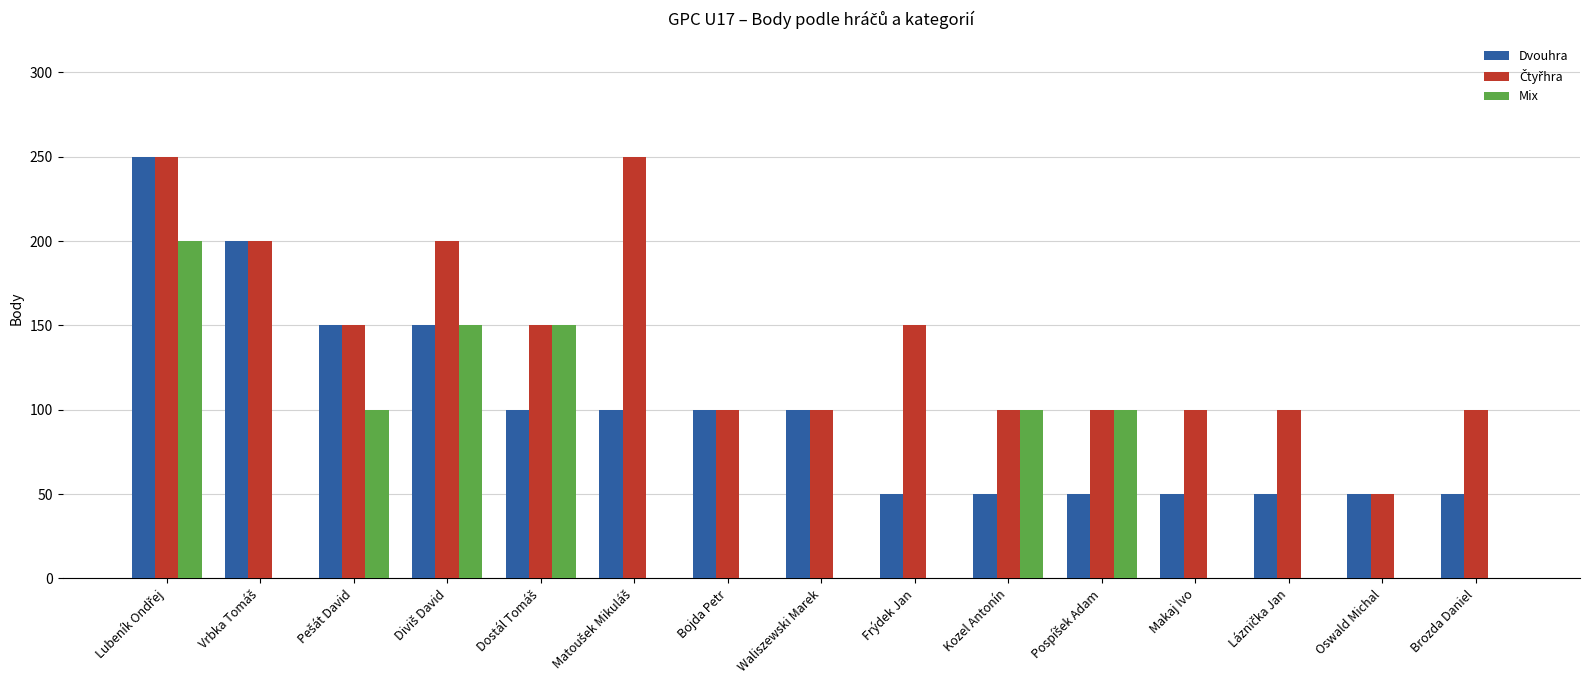

Is it true that Mix equals -88 at Brozda Daniel?

False